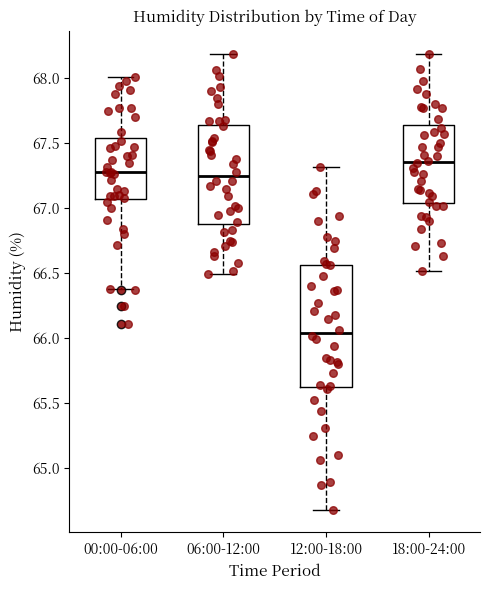

Which box has the highest median line?

18:00-24:00